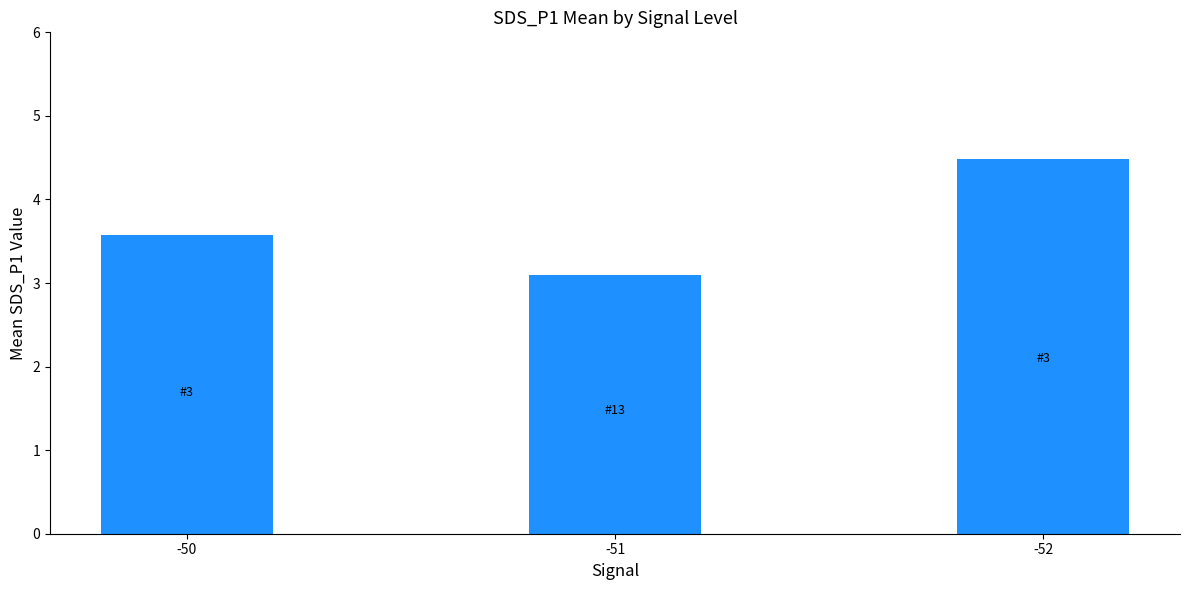

Reading left to right, transcribe all the data shown in this chart.

3.6	3.1	4.5